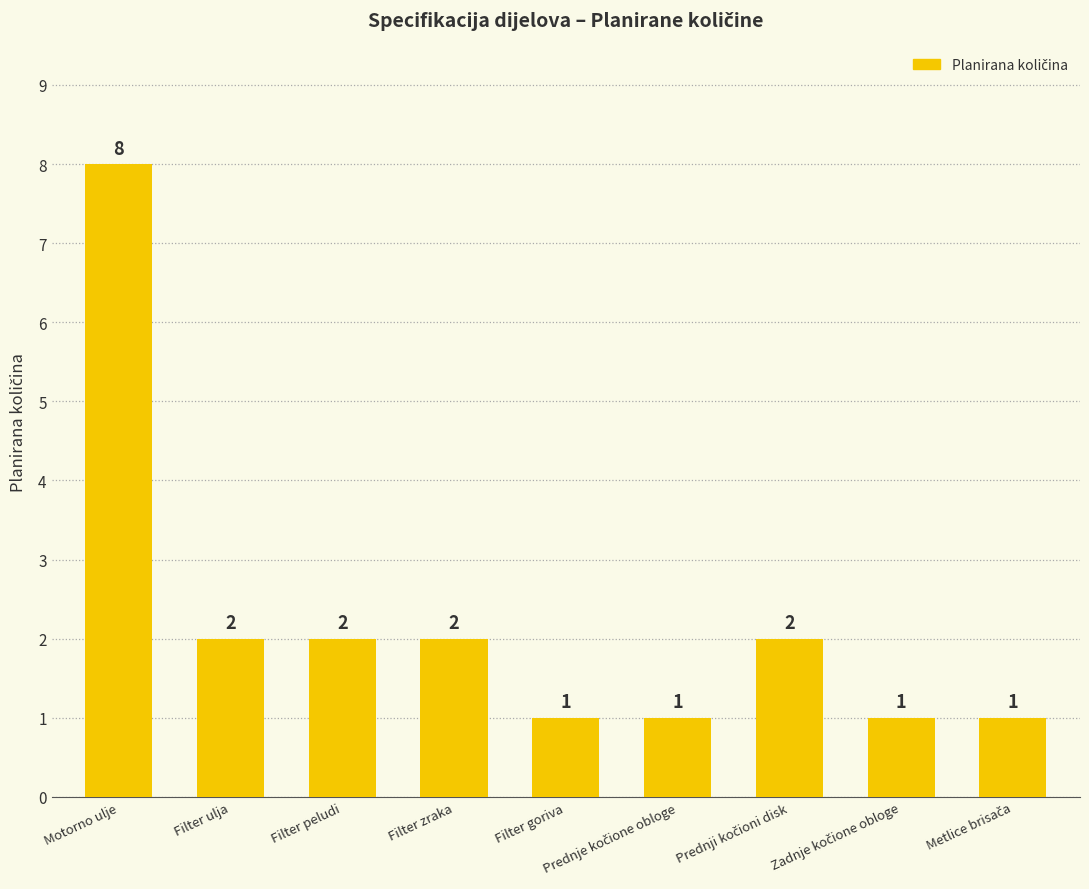

What is the difference between the maximum and minimum values?

7